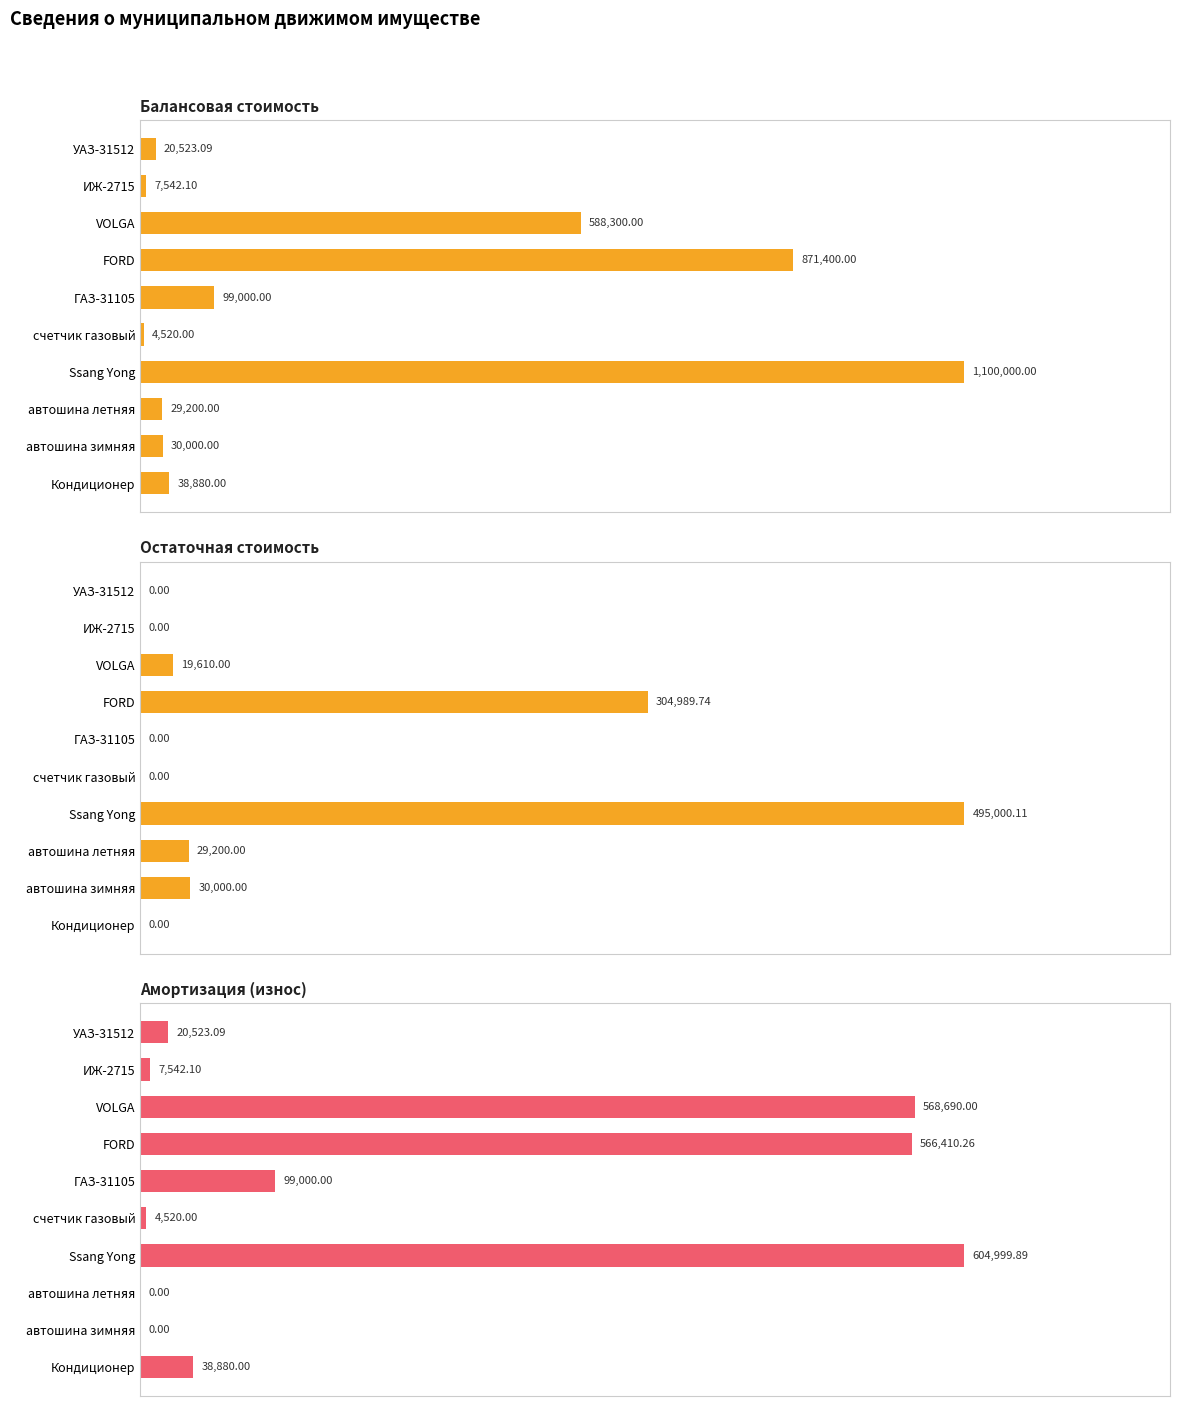

Does the chart contain stacked bars?

No